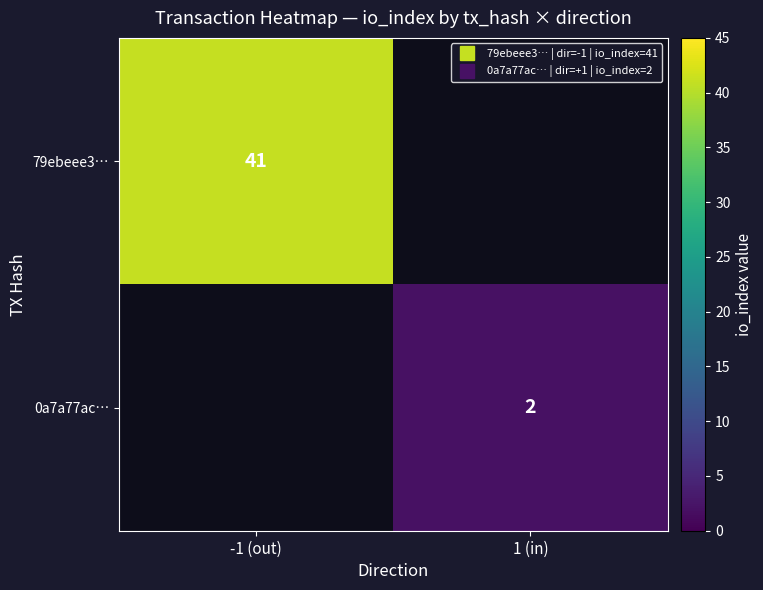

At 1 (in), list the series in order from largest to smallest.

79ebeee3…, 0a7a77ac…